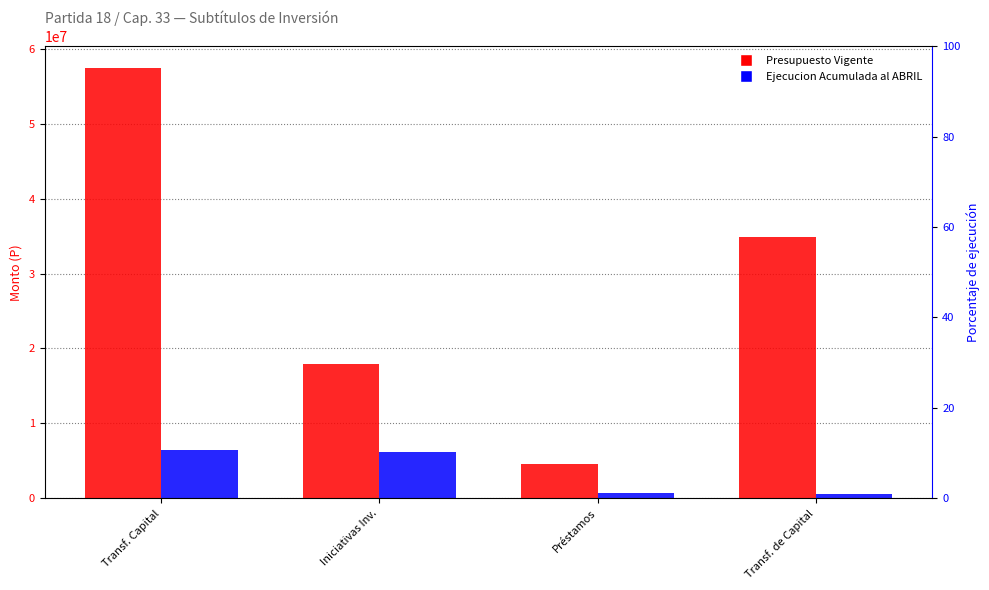

Which has a higher value, Transf. de Capital or Préstamos?

Transf. de Capital